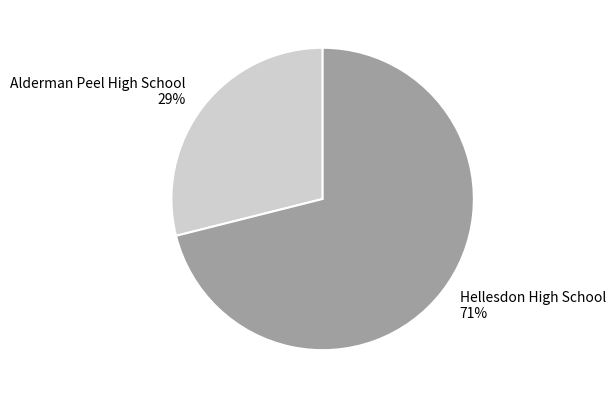

Is it true that Hellesdon High School is 57% of the pie?

False